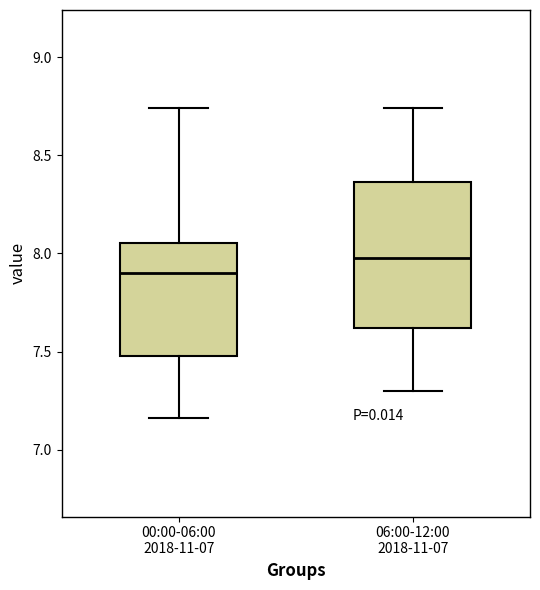

Reading left to right, read every box against the y-axis: the position of its median line, the range the box covers, and the ends of its whiskers. The values are not printed on the chart, so give them approximately, as read against the axis.

00:00-06:00 2018-11-07: median 7.90, box 7.50 to 8.05, whiskers 7.15 to 8.75
06:00-12:00 2018-11-07: median 8.00, box 7.60 to 8.35, whiskers 7.30 to 8.75